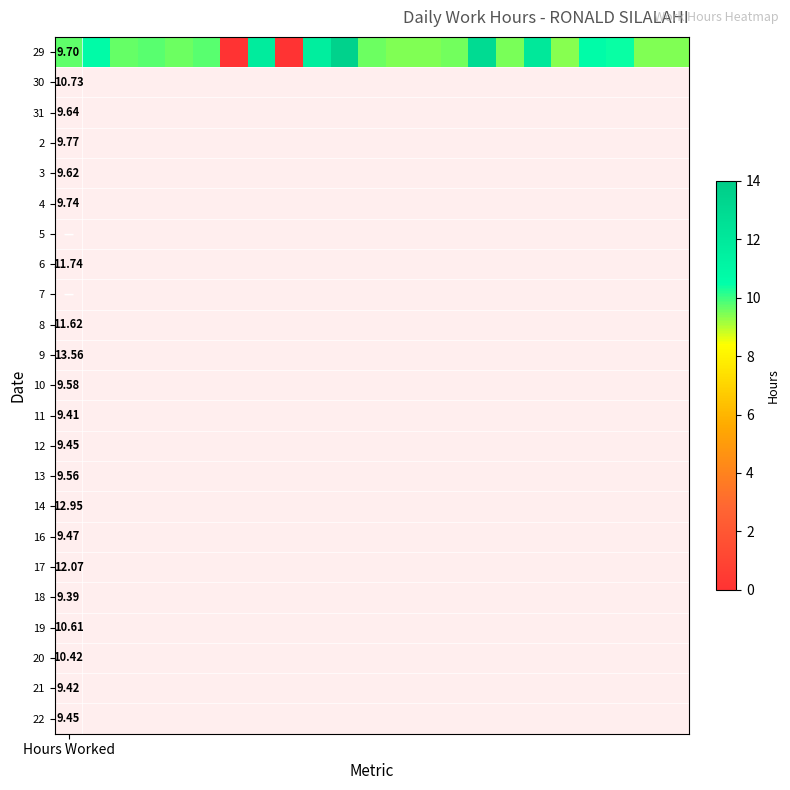

The chart shows a value of 5.5 at Hours Worked. True or false?

False